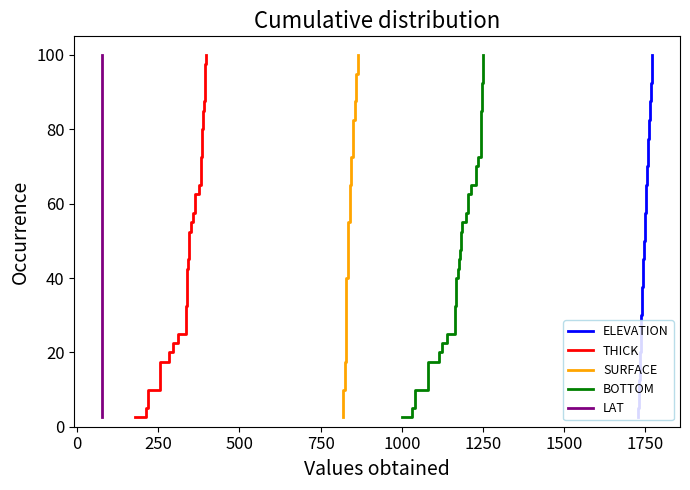

What is the sum of all LAT values?

2050.0